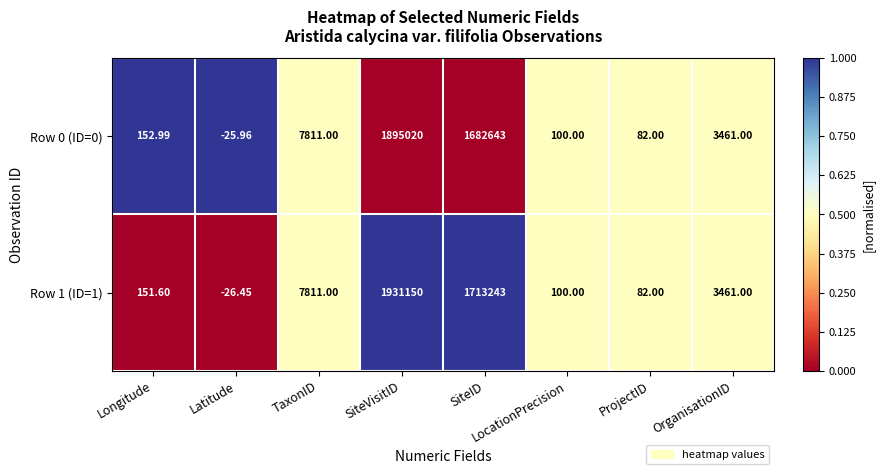

List the labels in order of Row 1 (ID=1) value, smallest first.

Latitude, ProjectID, LocationPrecision, Longitude, OrganisationID, TaxonID, SiteID, SiteVisitID